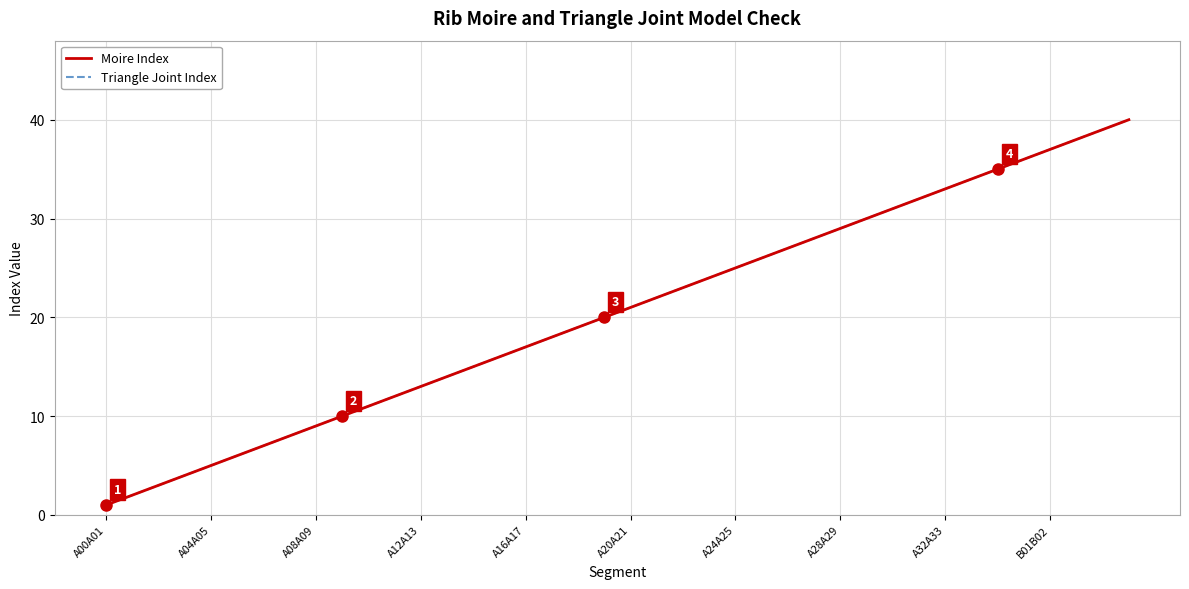

Is this an area chart (filled region under the line)?

No